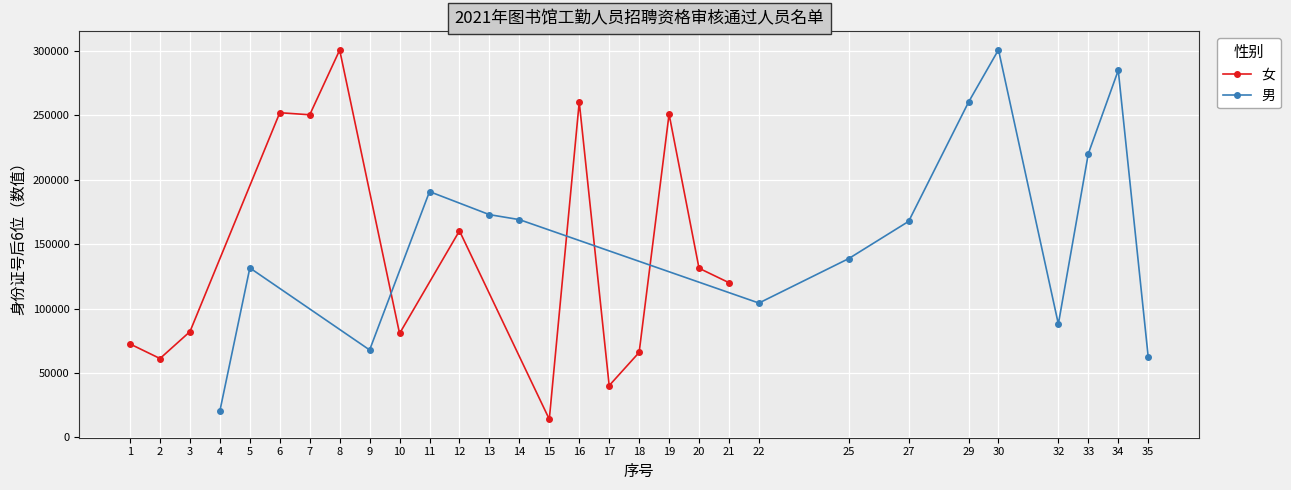

What is the value of the 男 point at the 12th from the left?

87953